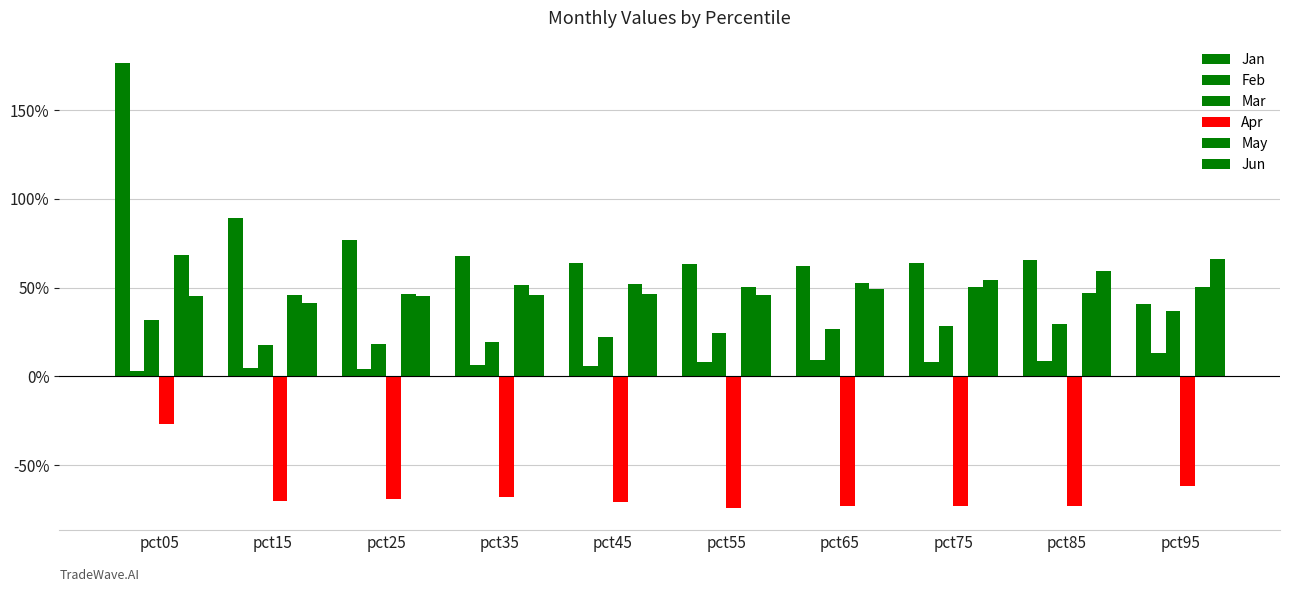

At how many categories does at least one series exceed 1?

1